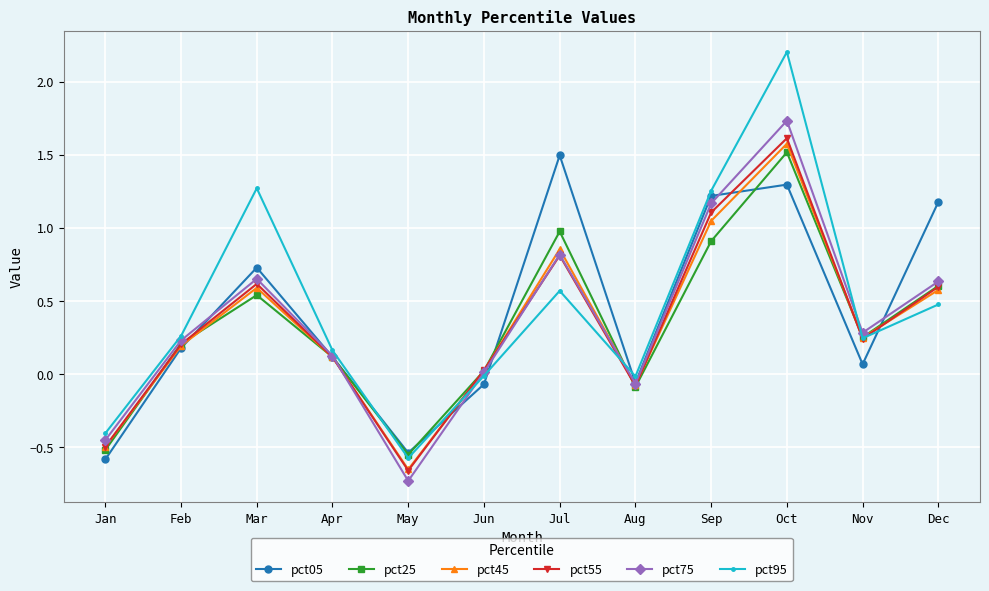

How many interior local peaks does the pct75 series have?

3